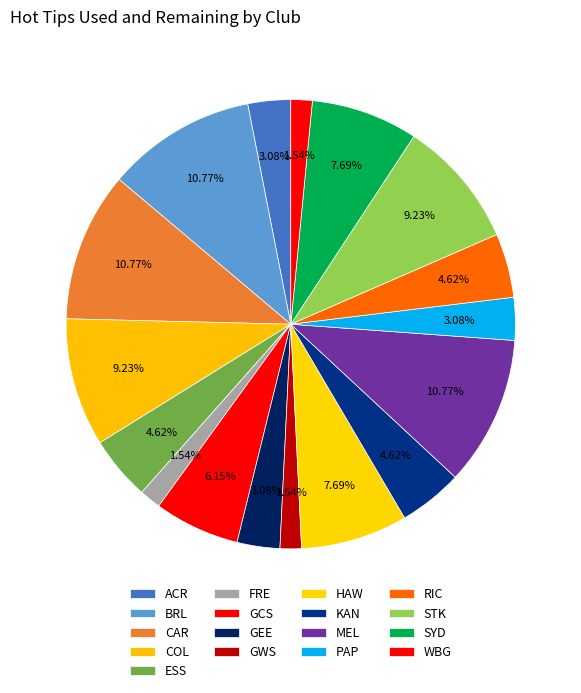

Is there a majority slice in this chart?

No